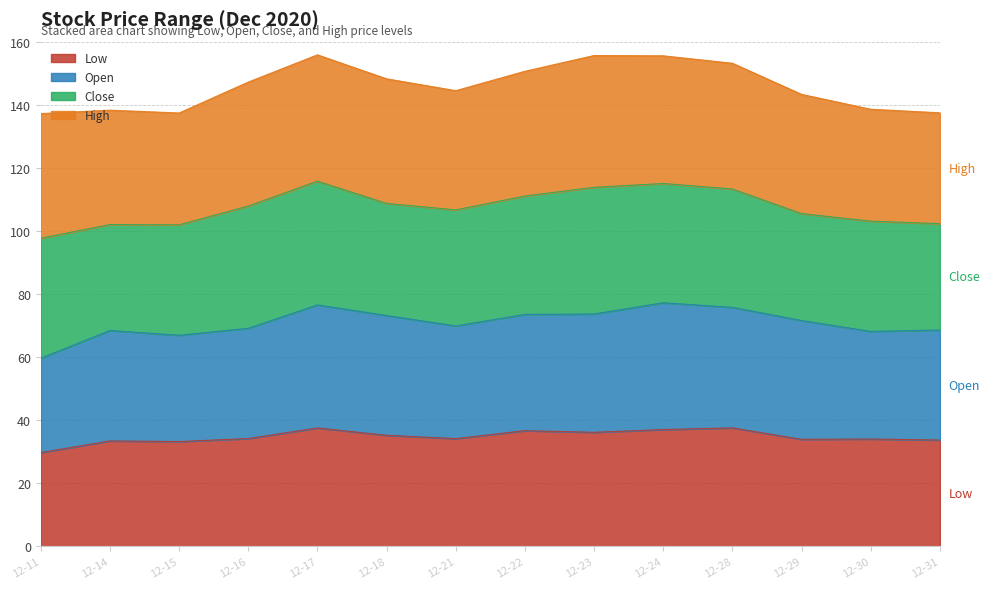

What is the lowest value of the Low series?

29.7